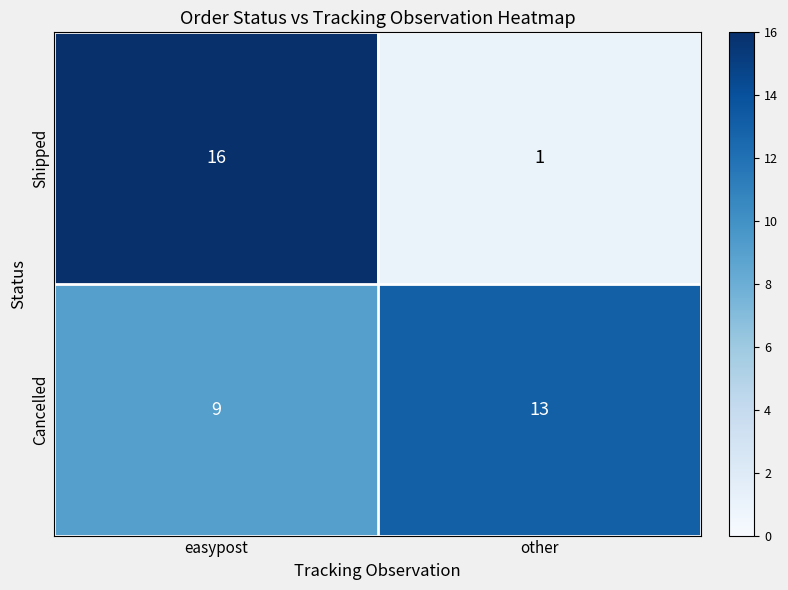

Rank the series by their average value, from highest to lowest.

Cancelled, Shipped